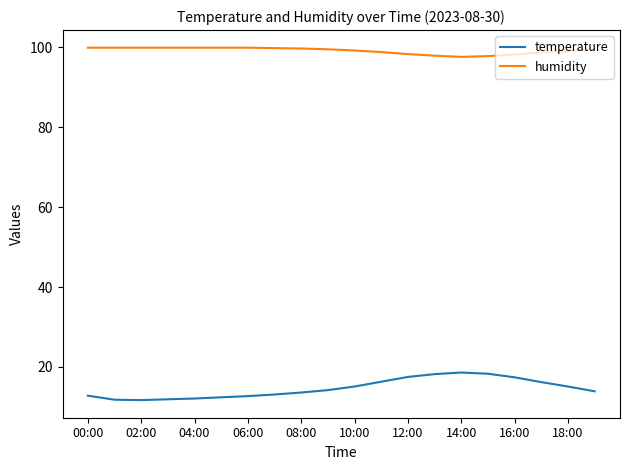

Which series has the widest spread of values?

temperature